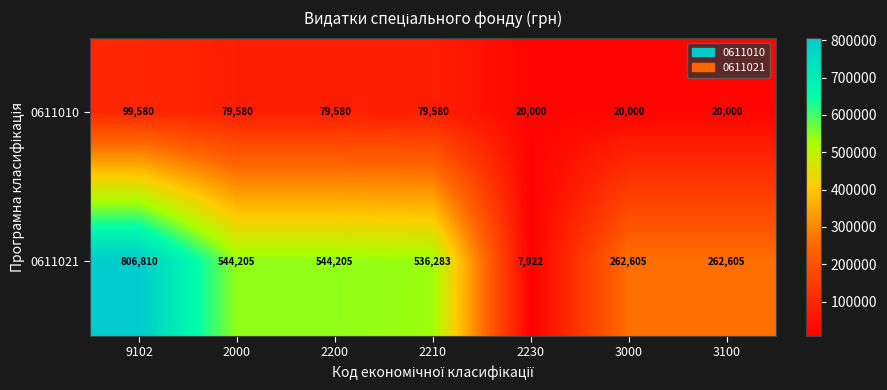

What is the spread (max minus min) of values at 2200?

464625